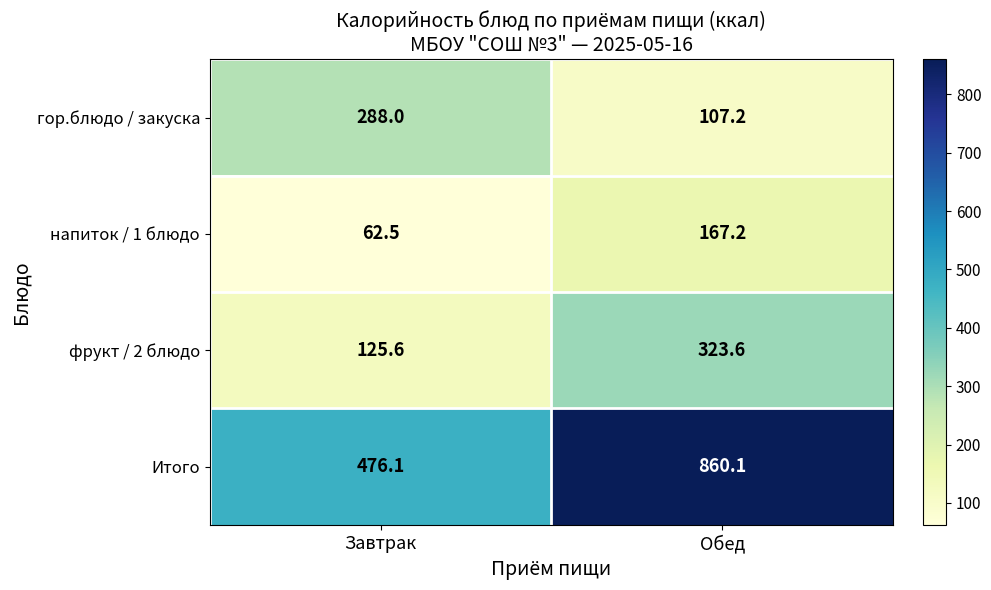

Rank the series at Обед from highest to lowest value.

Итого, фрукт / 2 блюдо, напиток / 1 блюдо, гор.блюдо / закуска